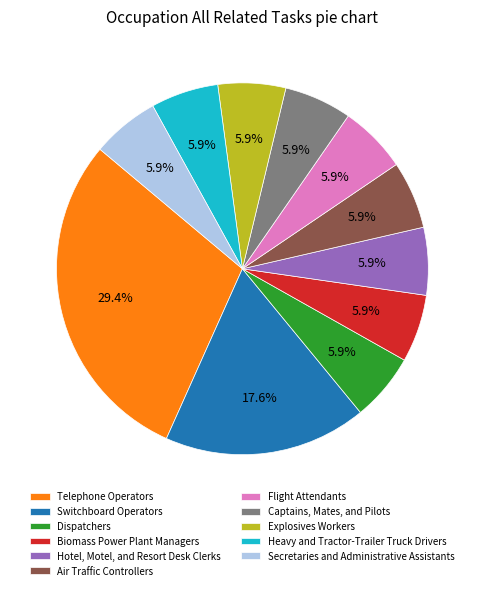

To the nearest percent, what is the average slice percentage?

9%